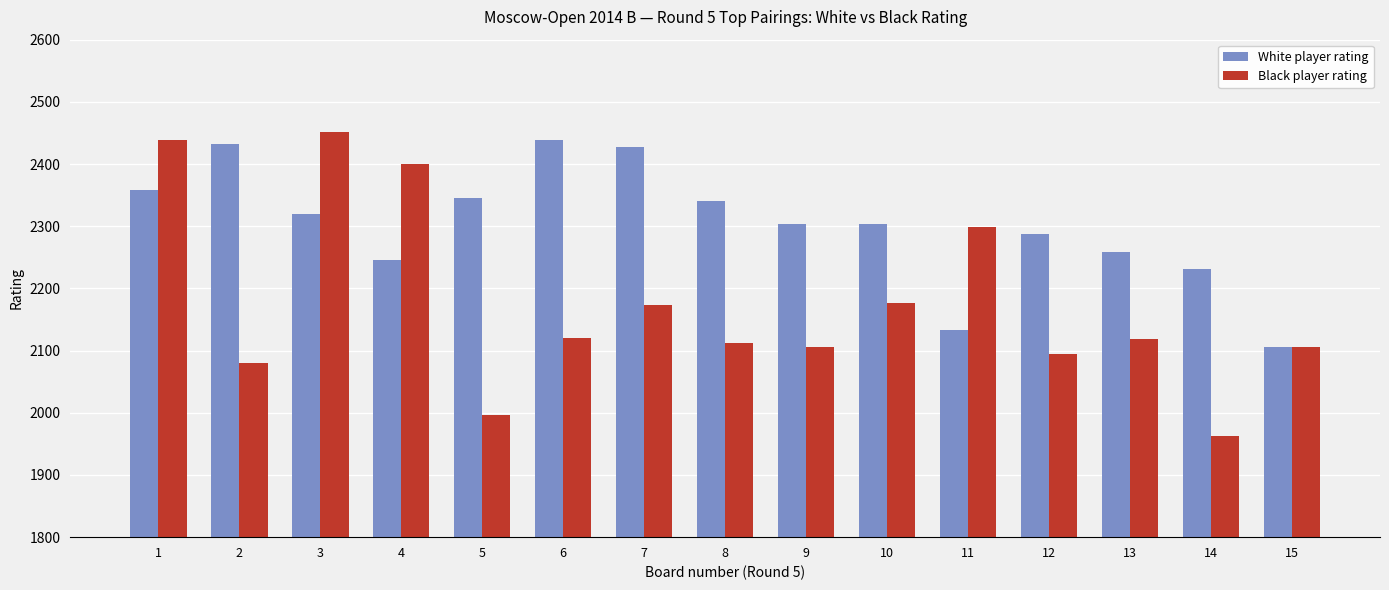

Rank the series at 10 from lowest to highest value.

Black player rating, White player rating